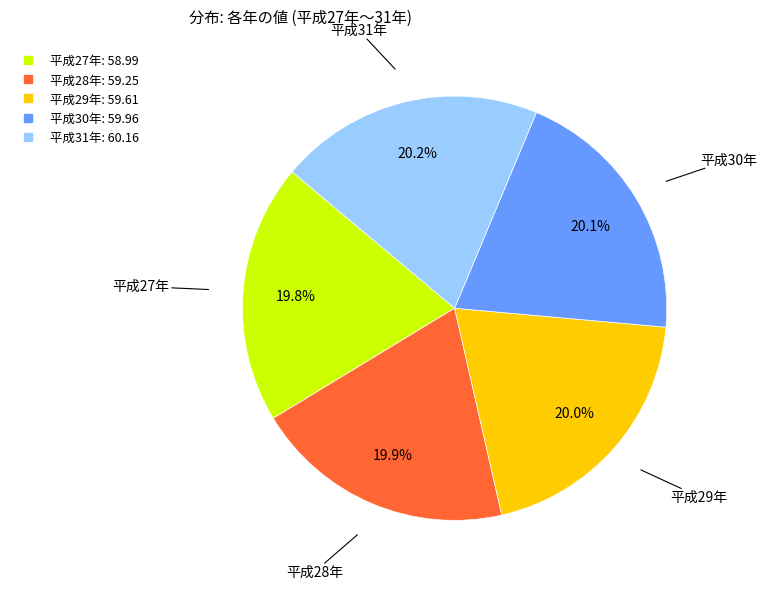

To the nearest percent, what percentage of the pie is 平成29年?

20%